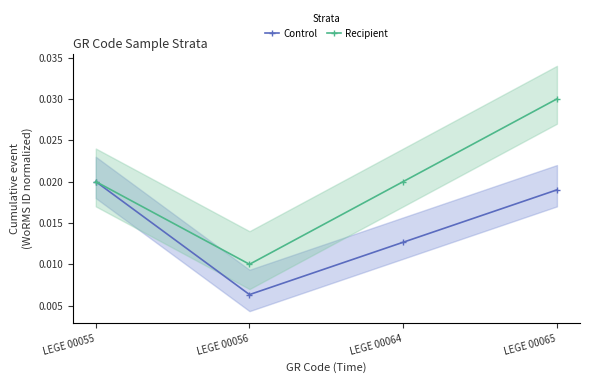

The value of Recipient at LEGE 00064 is 0.0. True or false?

False